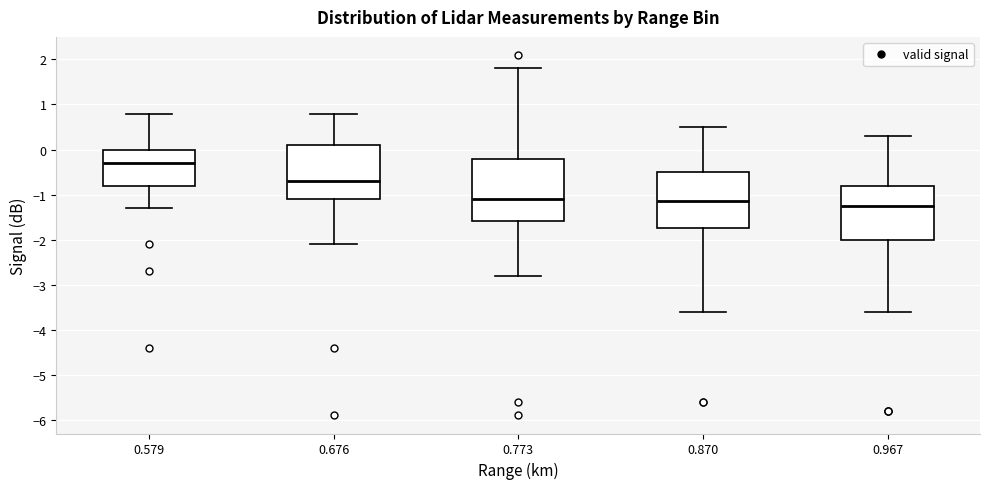

Comparing the boxes themselves (not the whiskers), which one is the tallest?

0.773